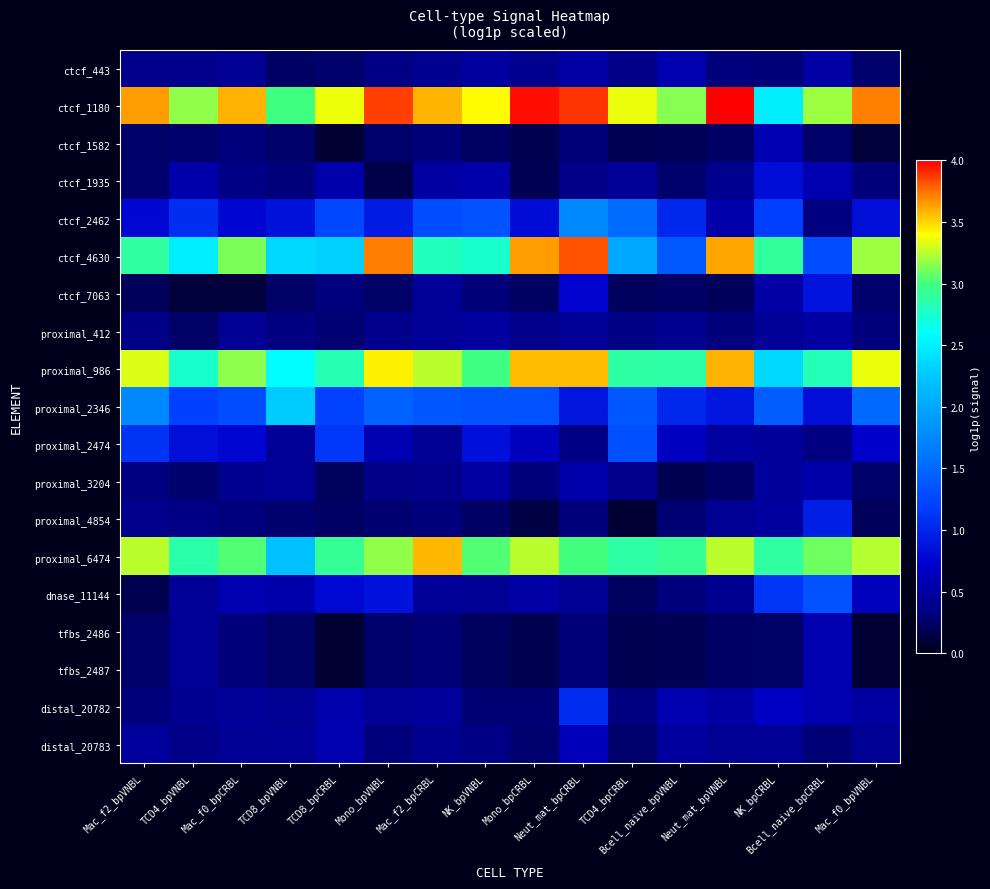

How many data points does each series have?

16